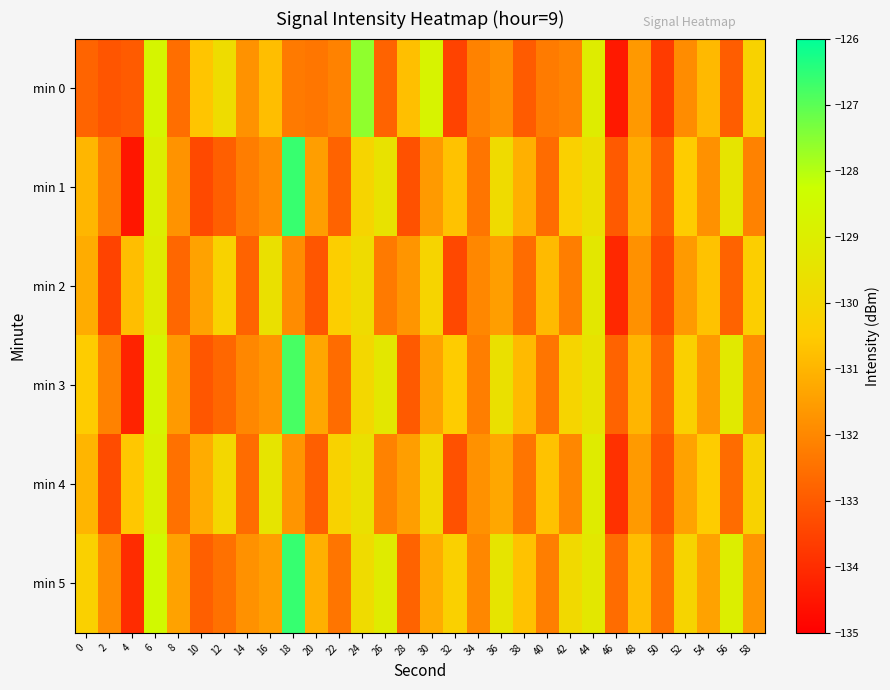

What is the total value across all series at 10?

-792.6